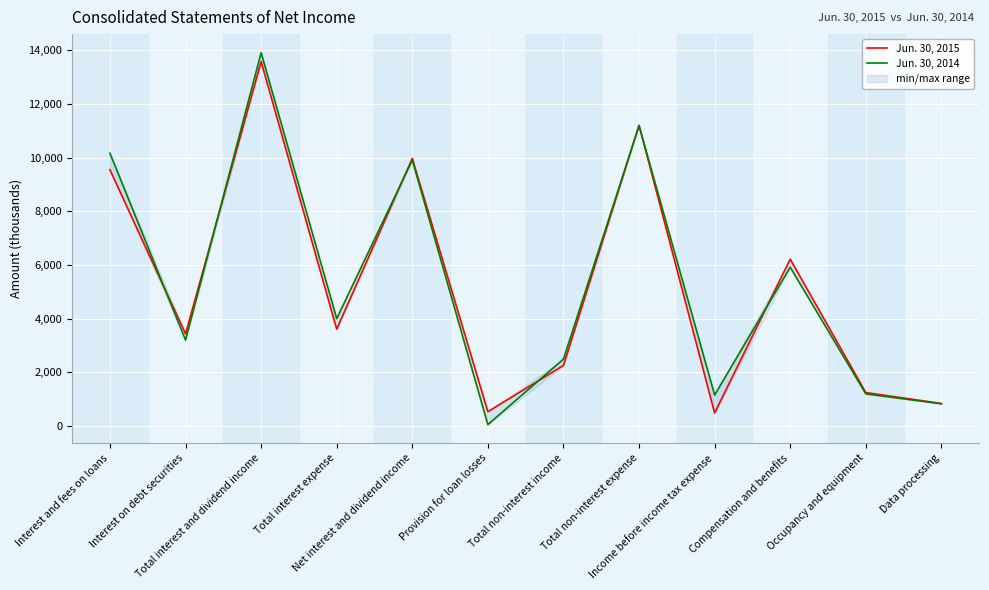

What is the total value across all series at Net interest and dividend income?

19871